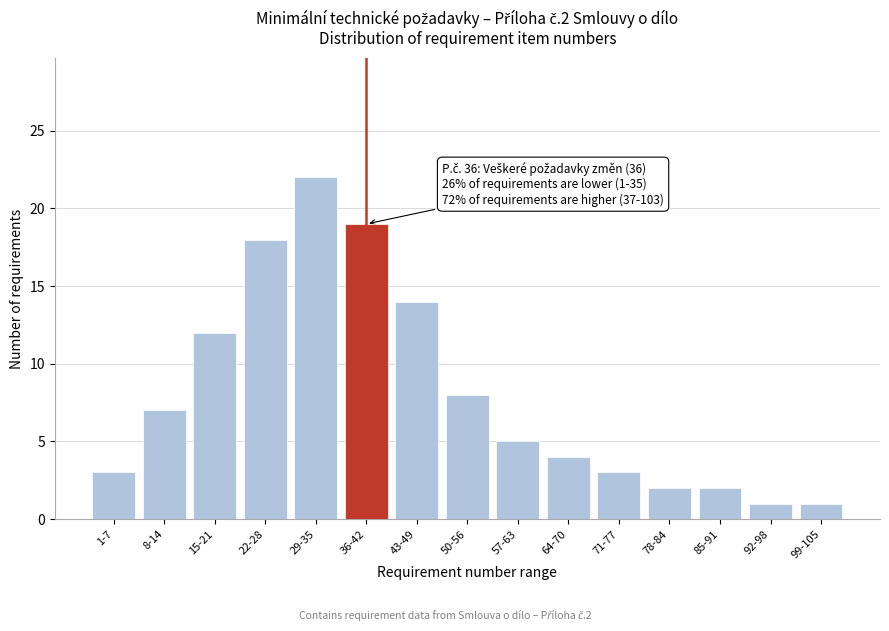

Reading right to left, transcribe all the data shown in this chart.

99-105=1	92-98=1	85-91=2	78-84=2	71-77=3	64-70=4	57-63=5	50-56=8	43-49=14	36-42=19	29-35=22	22-28=18	15-21=12	8-14=7	1-7=3